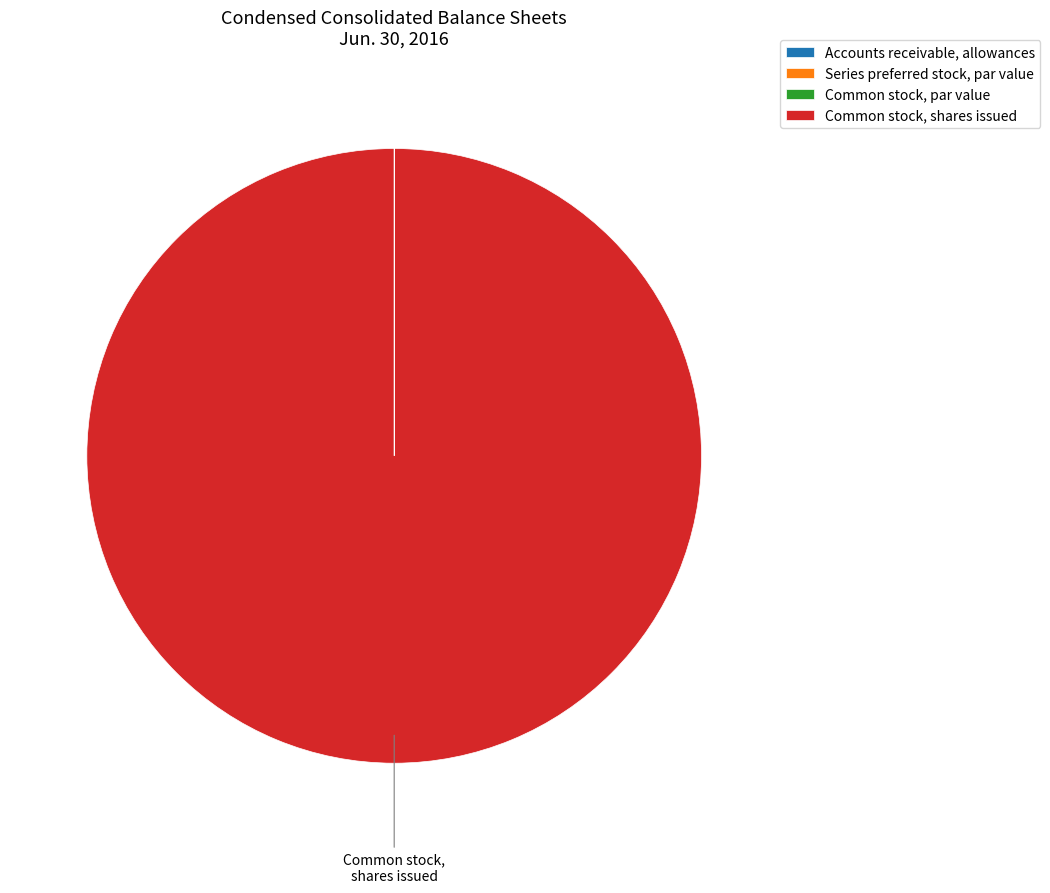

Is there a majority slice in this chart?

Yes